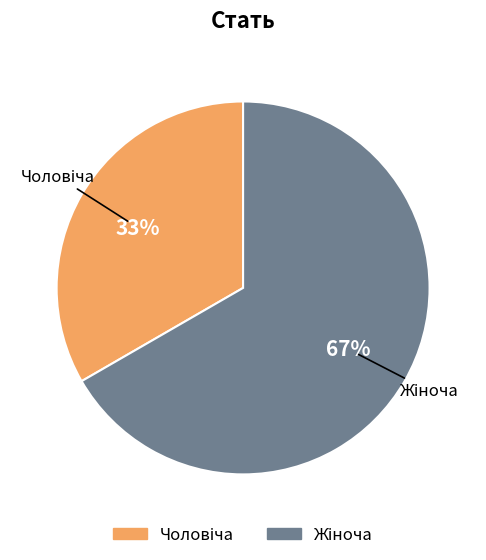

To the nearest percent, what is the average slice percentage?

50%